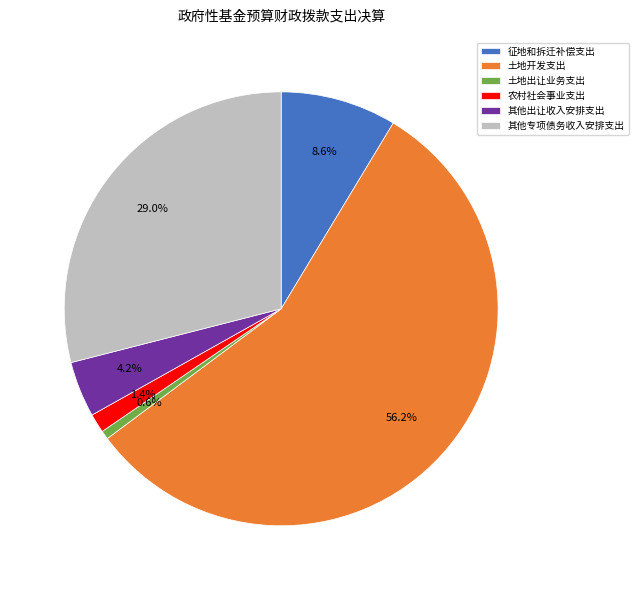

Between 土地出让业务支出 and 征地和拆迁补偿支出, which is larger?

征地和拆迁补偿支出